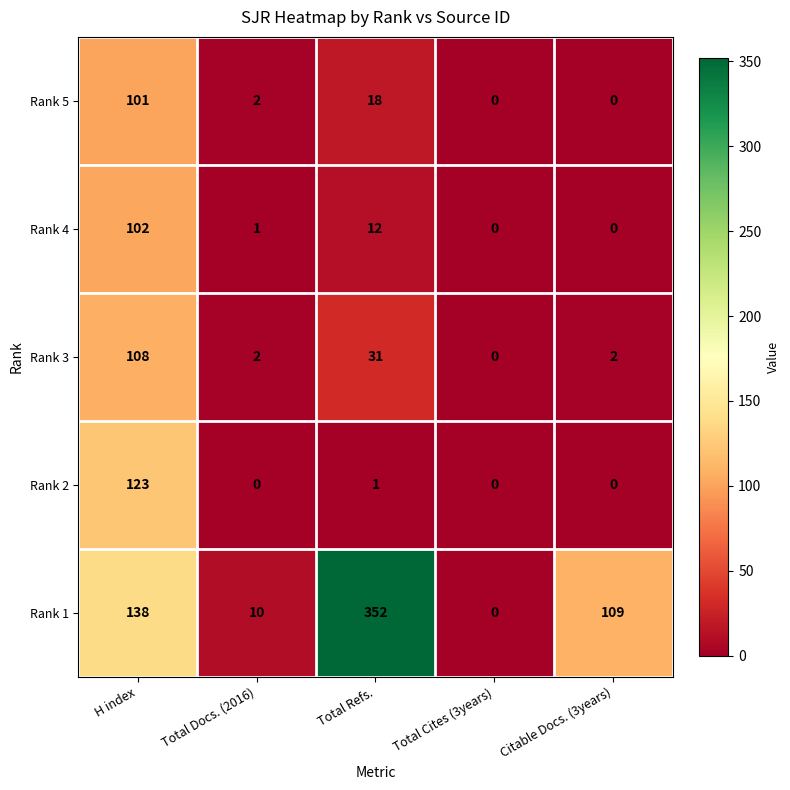

Is it true that Rank 5 equals 1 at Total Docs. (2016)?

False